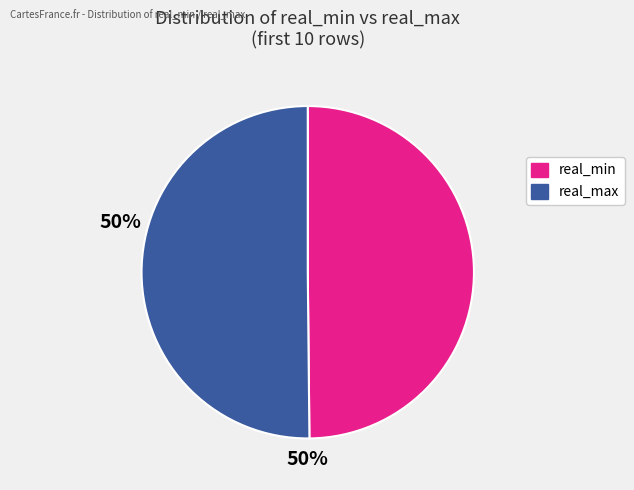

The real_min slice represents 36% of the pie. True or false?

False